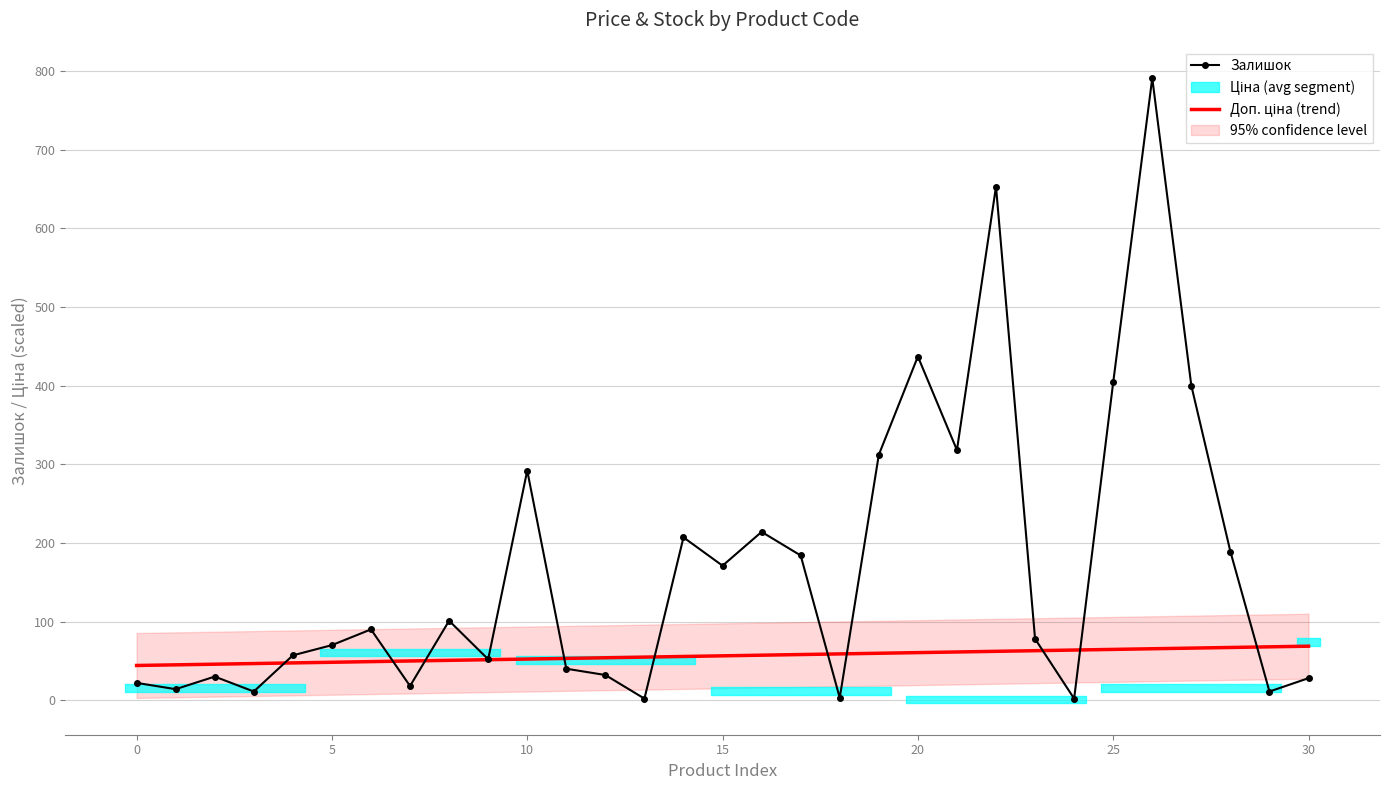

List the series in order of their overall mean, lowest first.

Доп. ціна (trend), Залишок